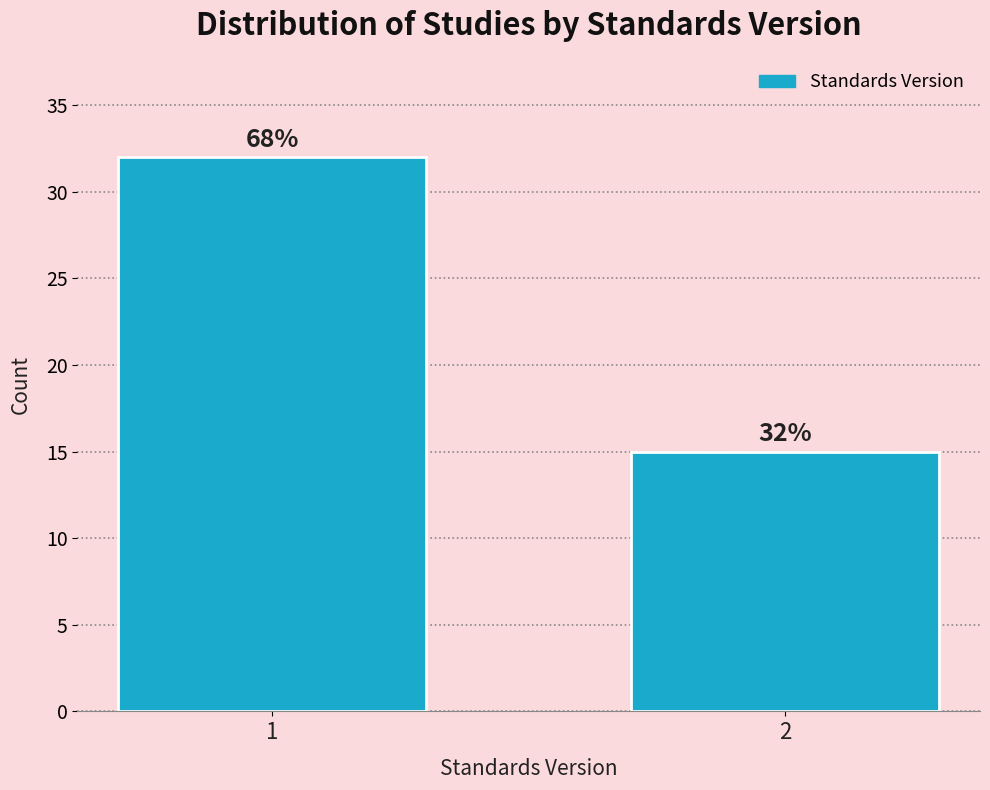

Reading right to left, transcribe all the data shown in this chart.

15	32